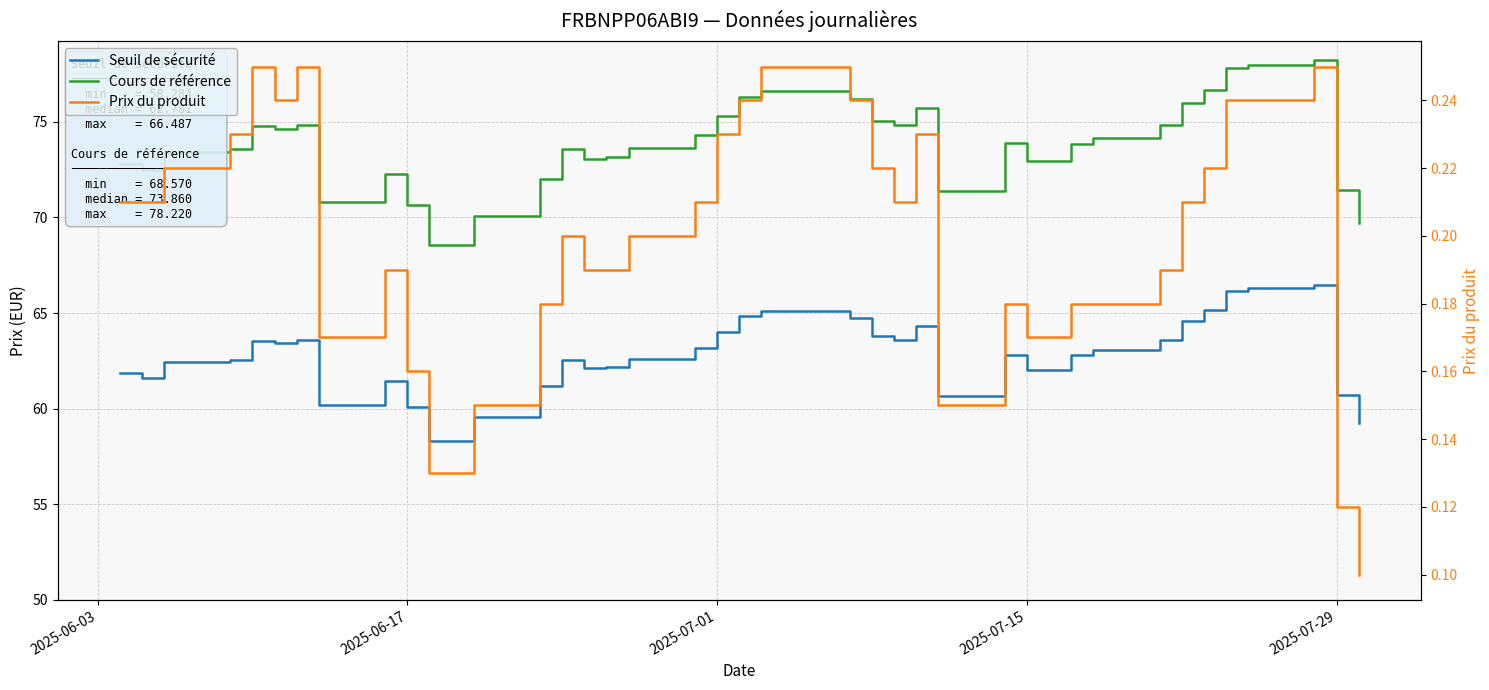

What position from the left is 2025-07-01?

3